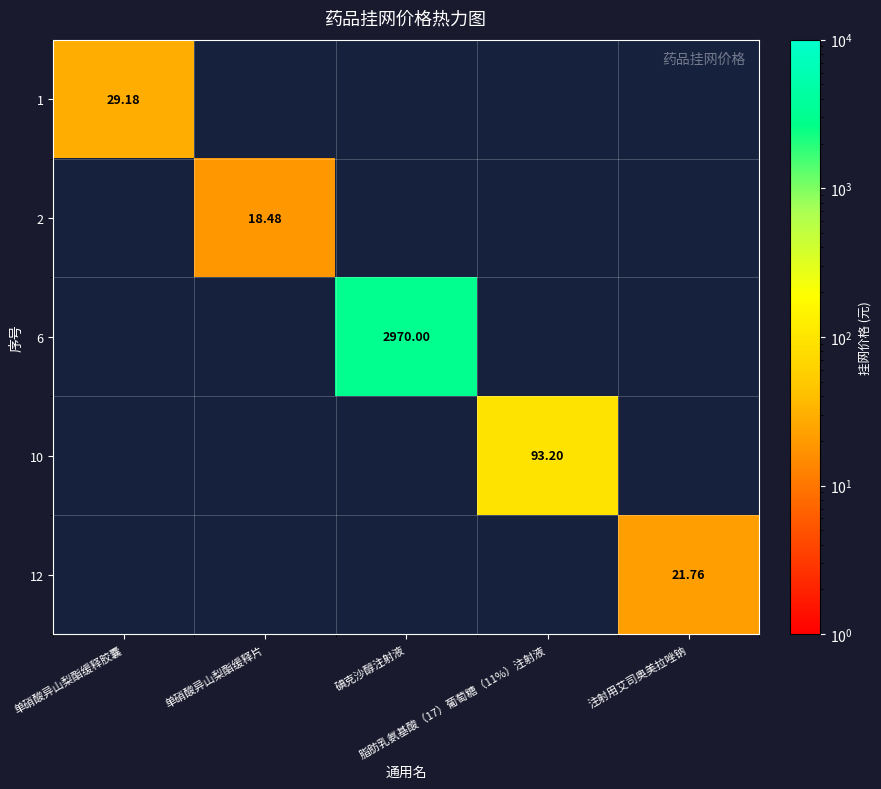

Where is 1 nearest to the value 29?

单硝酸异山梨酯缓释胶囊